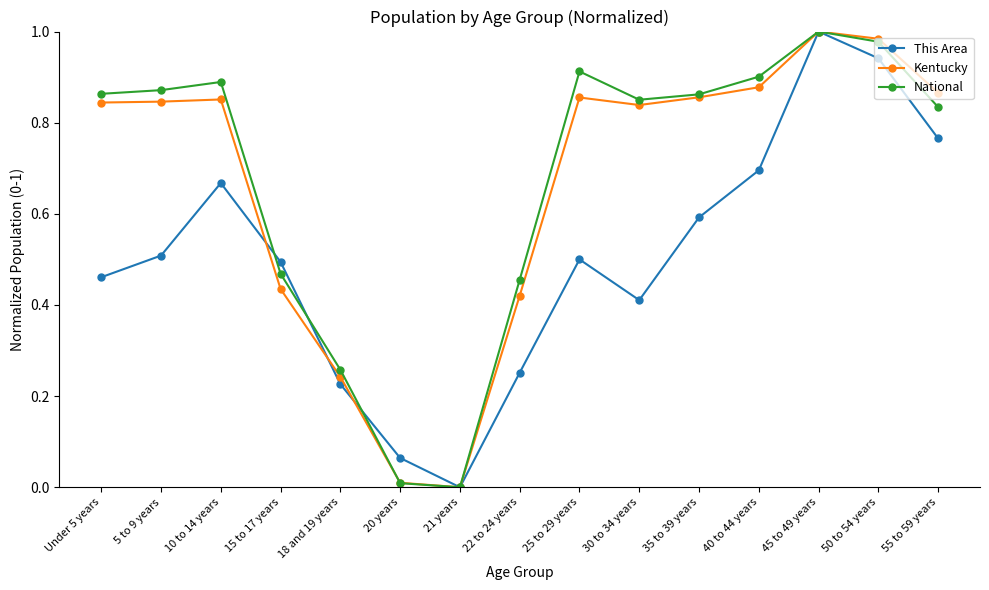

Which series changed the most between 22 to 24 years and 40 to 44 years?

Kentucky